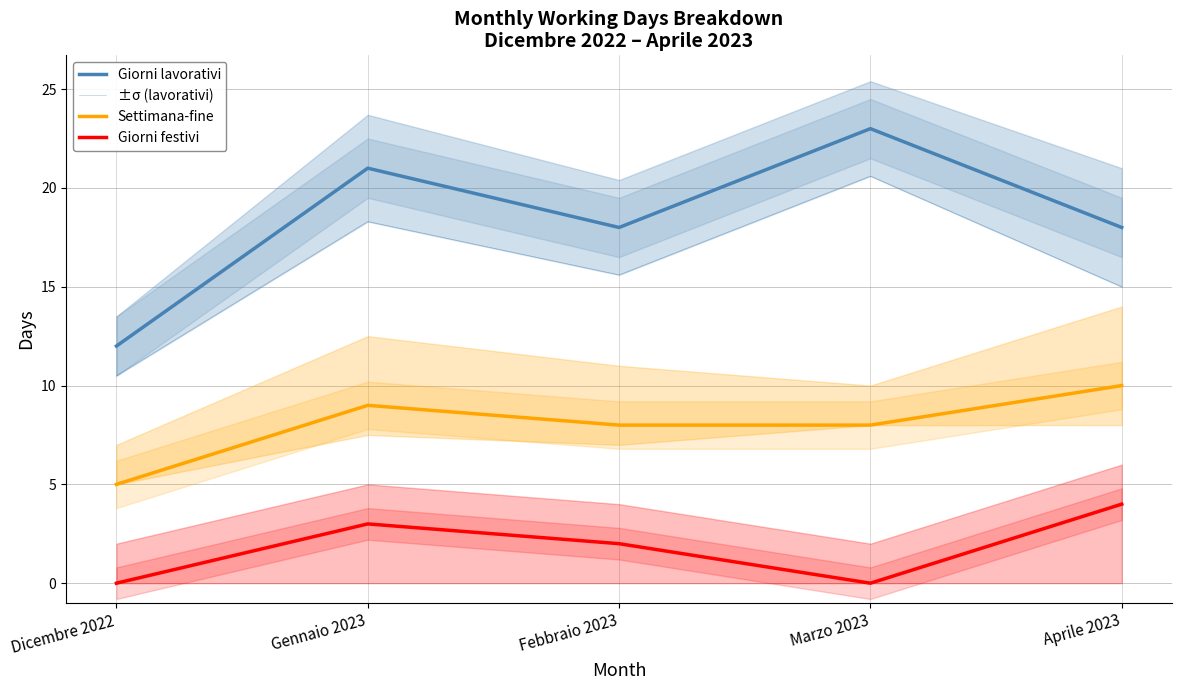

At which category is the sum across all series the highest?

Marzo 2023